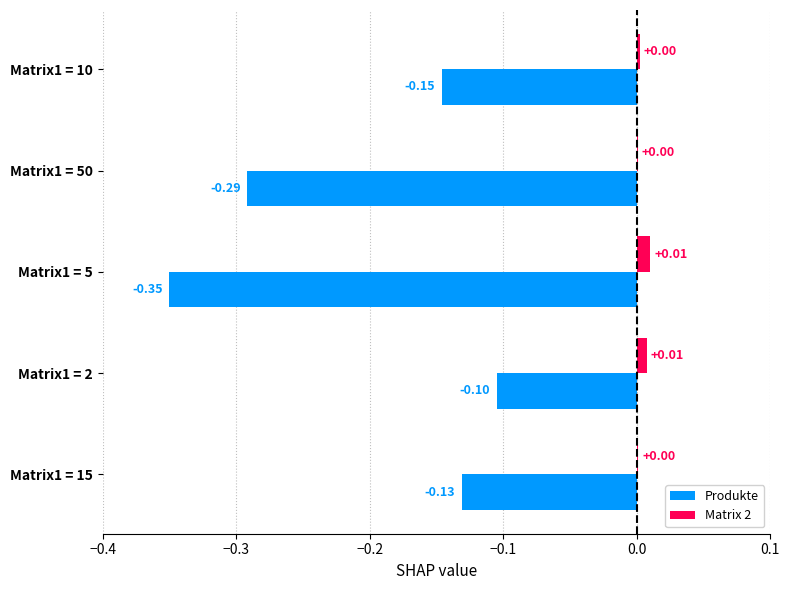

Which series has the largest total across all categories?

Matrix 2